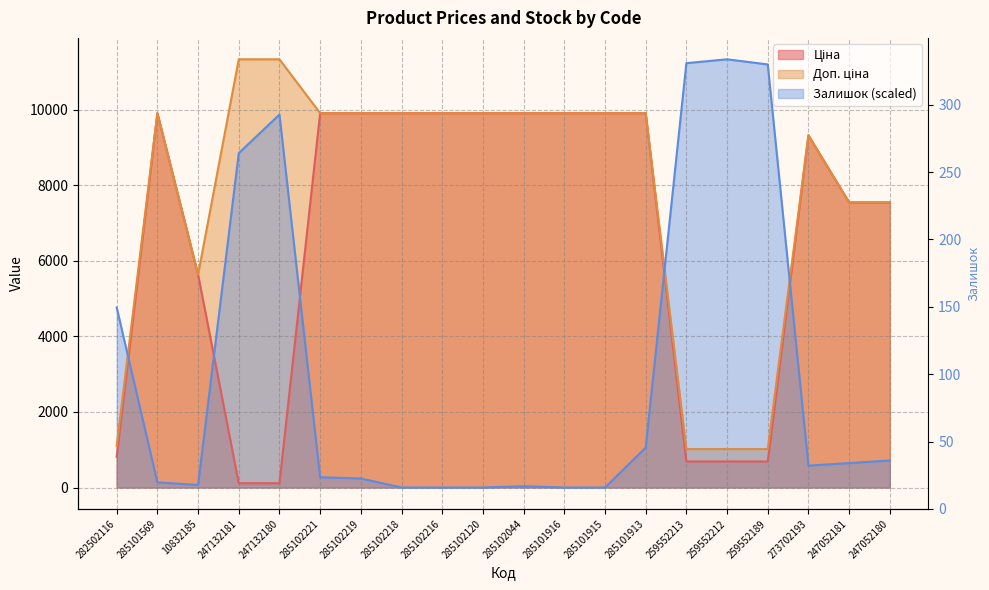

What is the minimum value for Ціна?

113.3